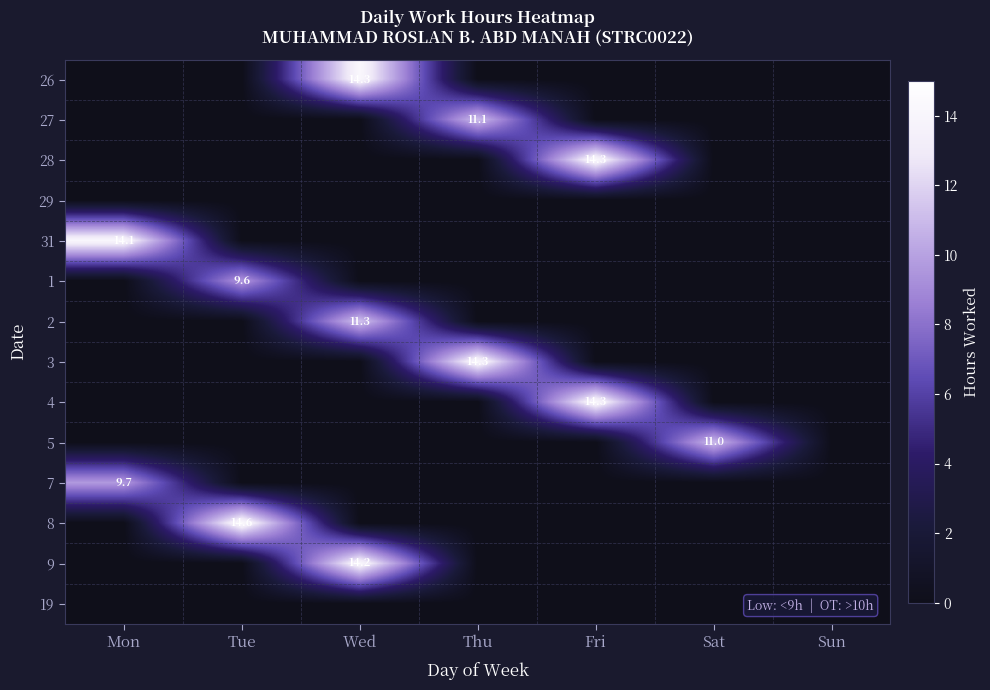

What is the total value across all series at Thu?

25.4